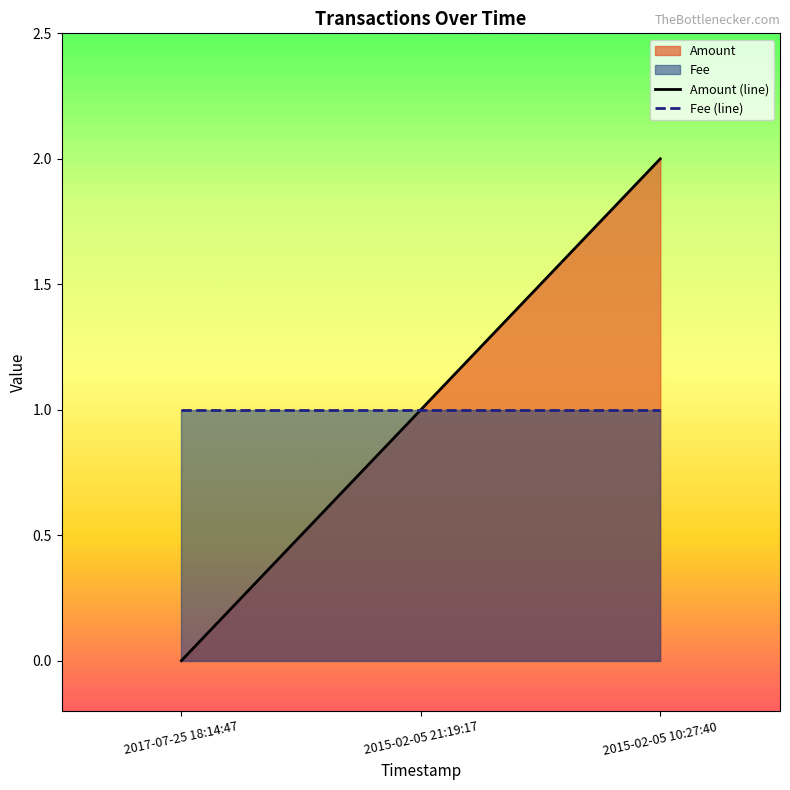

True or false: Amount (line) has a value of 1 at 2015-02-05 21:19:17.

True